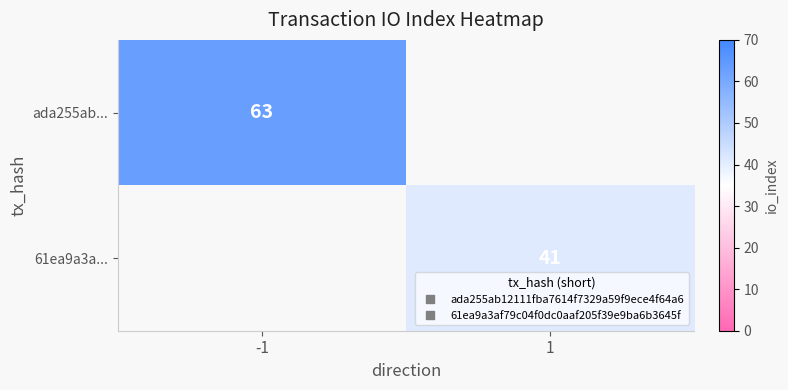

Is it true that 61ea9a3a... equals 57.2 at 1?

False